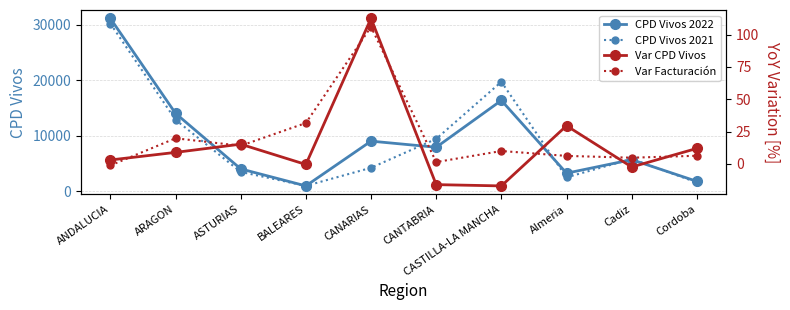

In CPD Vivos 2022, how many points are lower than both neighbors (excluding endpoints)?

3